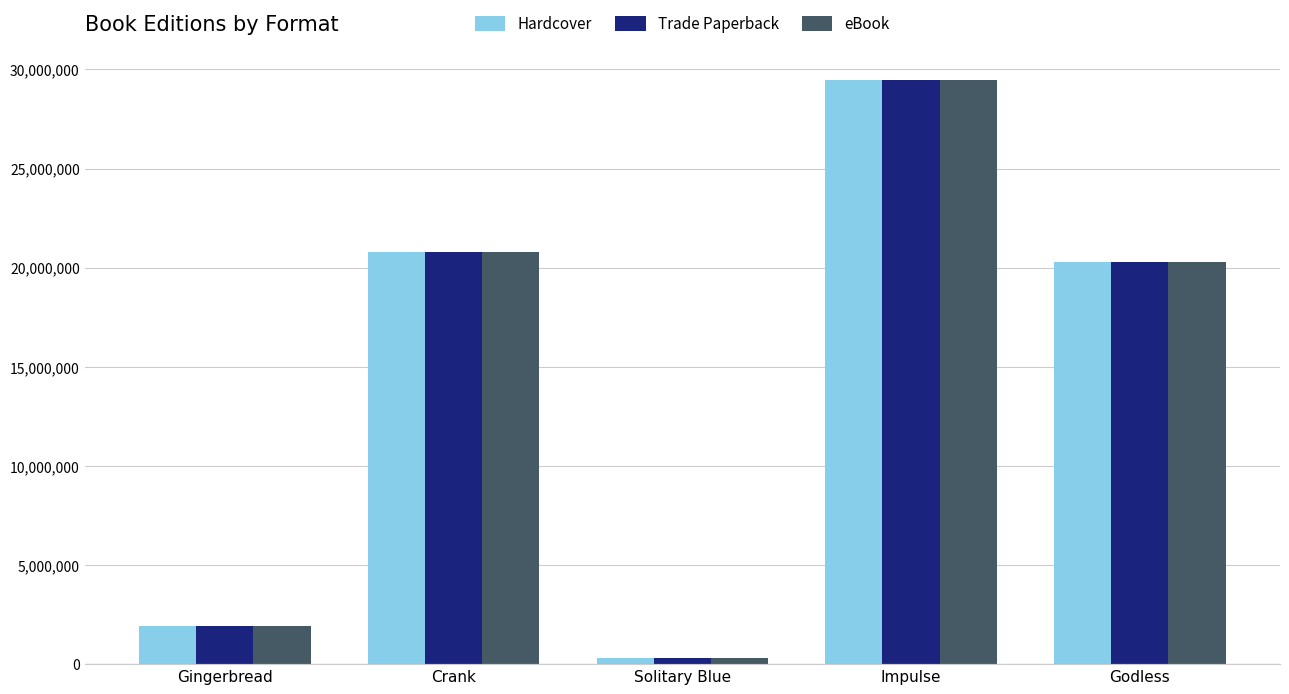

Reading left to right, what are all the values shown in this chart?

Hardcover: 1938053	20799661	331038	29463753	20265296
Trade Paperback: 1938053	20799661	331038	29463753	20265296
eBook: 1938053	20799661	331038	29463753	20265296